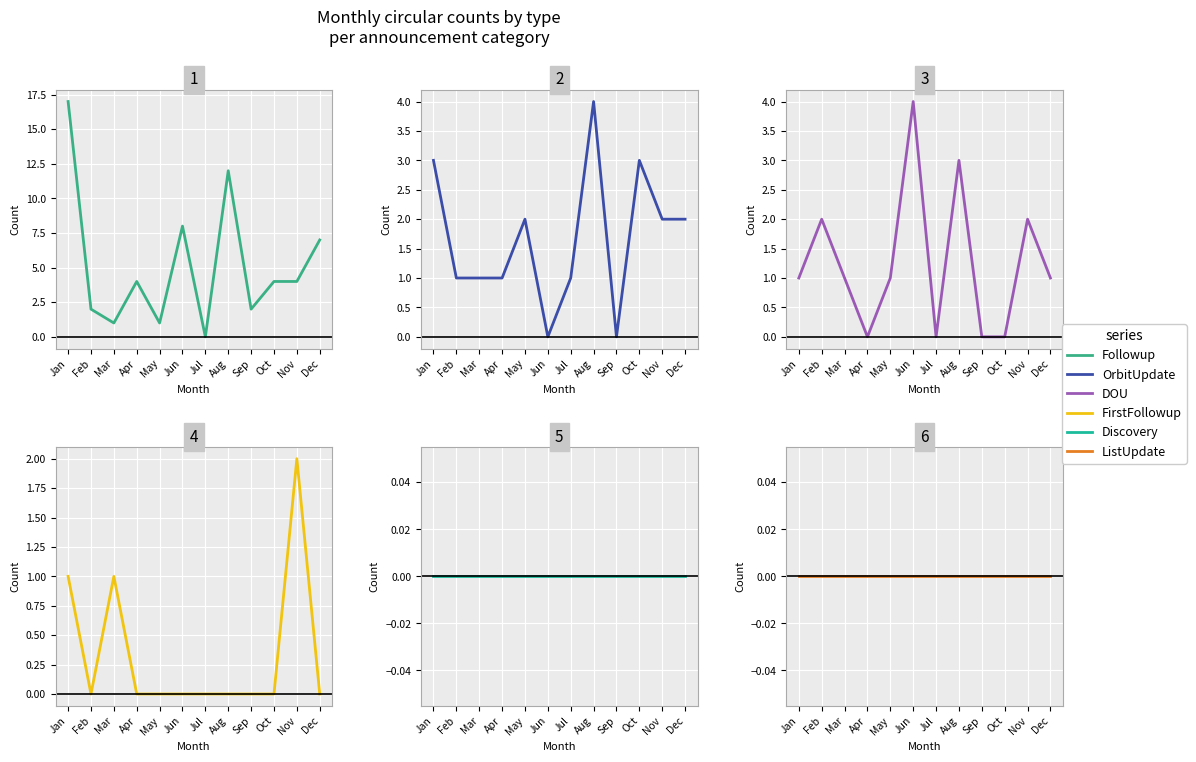

What is the greatest value displayed?

17